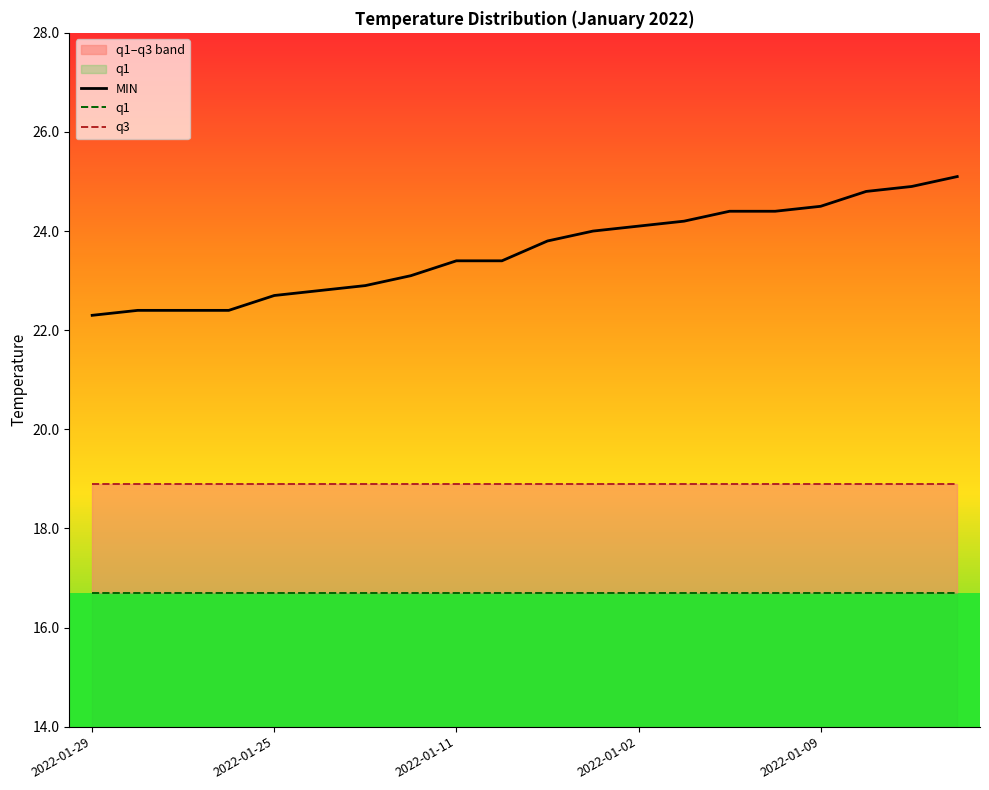

True or false: q3 and q1 cross at least once.

False